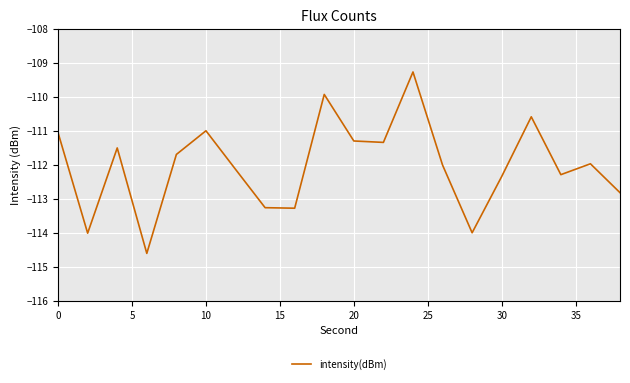

What is the minimum value shown in the chart?

-114.6